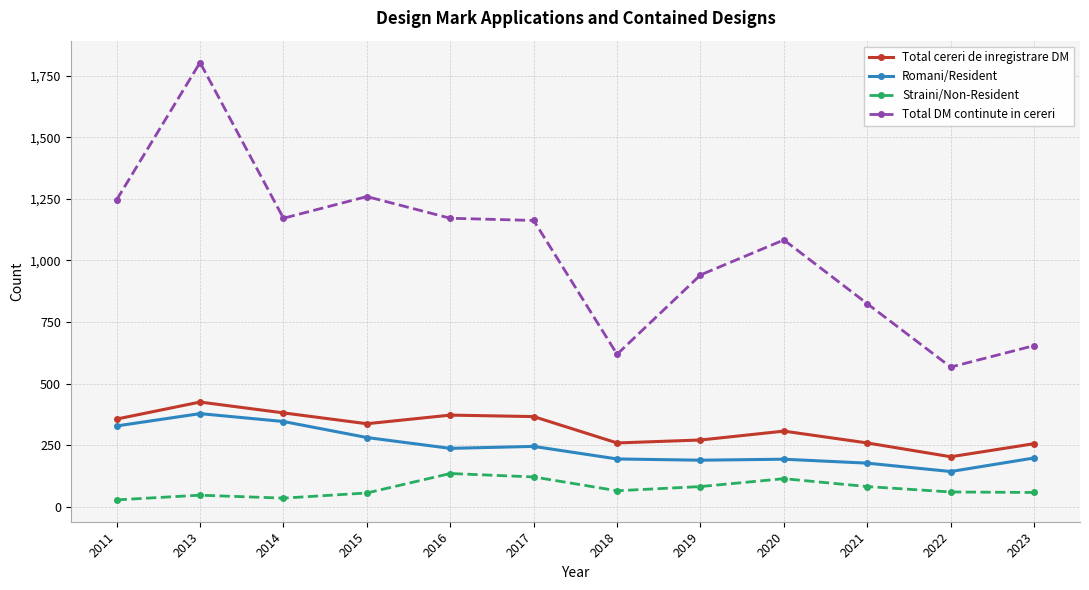

What is the lowest value of the Total DM continute in cereri series?

567